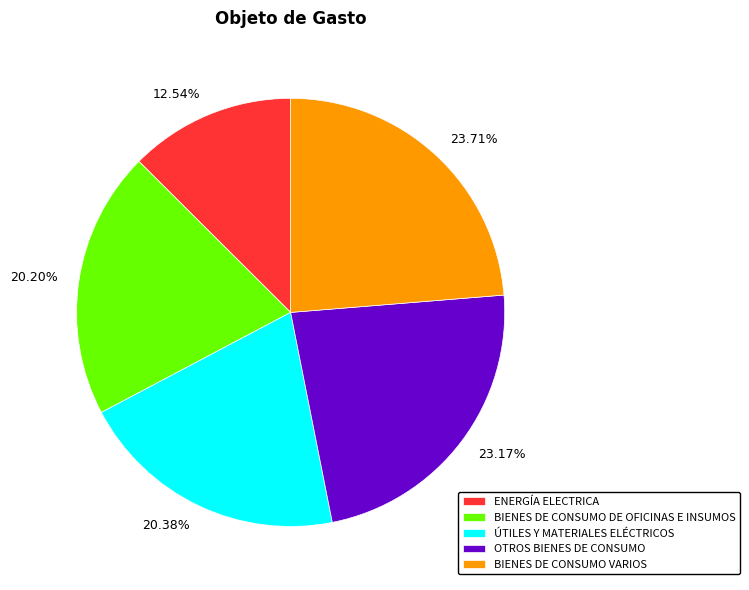

Which slice is the largest?

BIENES DE CONSUMO VARIOS